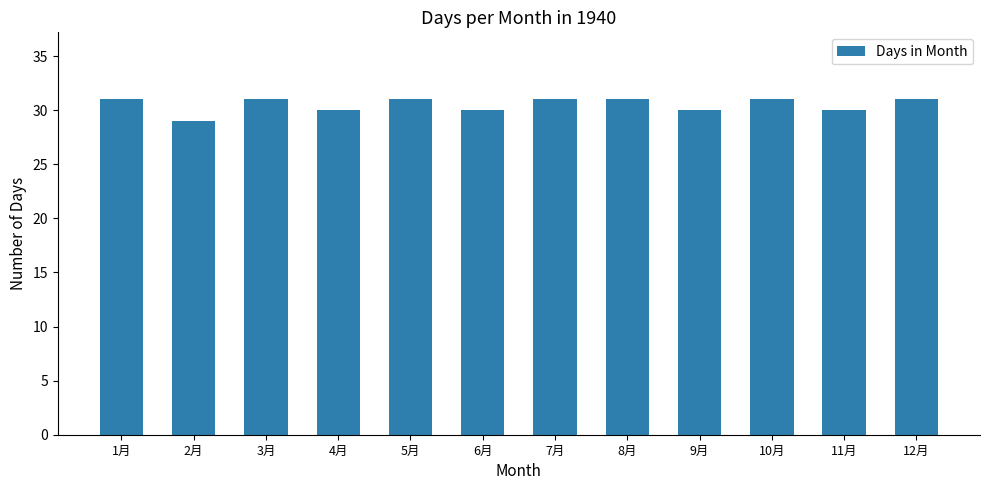

Reading left to right, list all the values displayed in this chart.

31	29	31	30	31	30	31	31	30	31	30	31